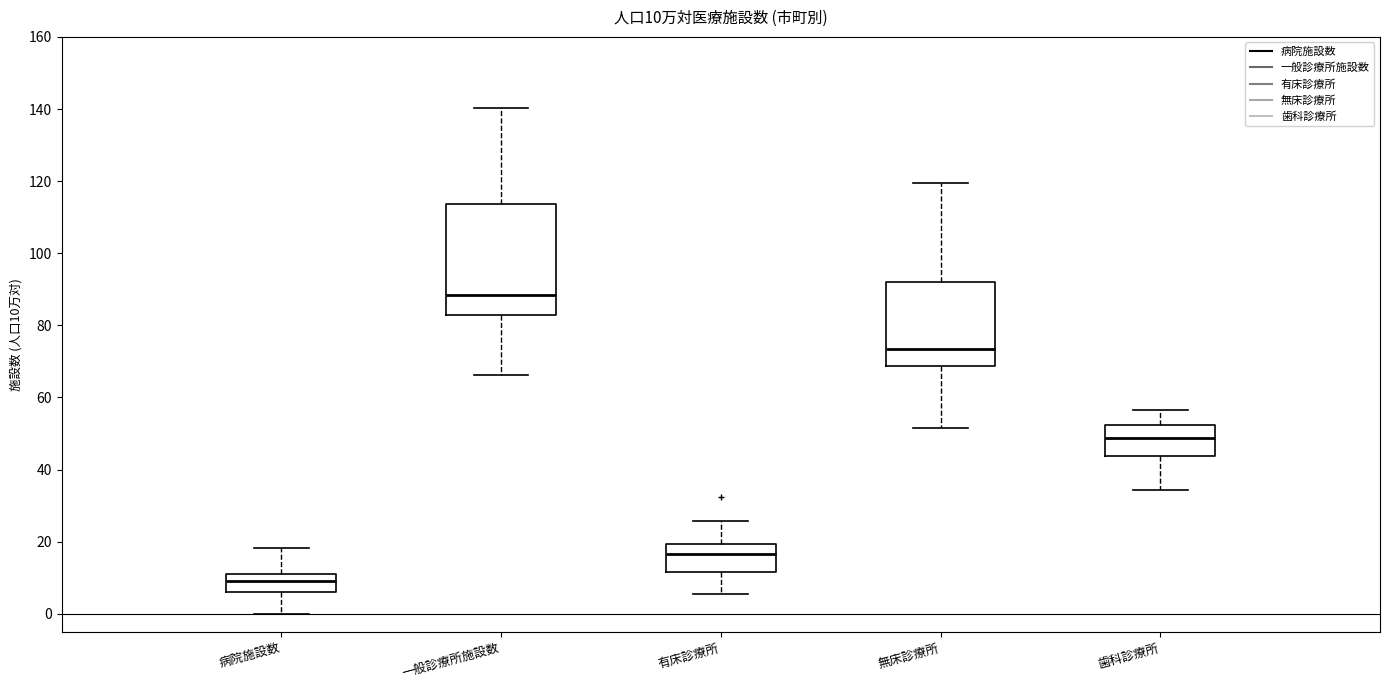

Which box has the lowest median line?

病院施設数